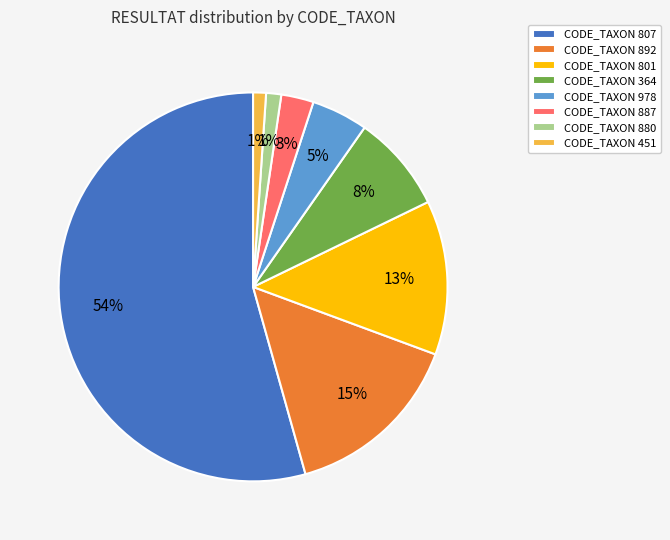

Is it true that CODE_TAXON 880 is 1% of the pie?

True